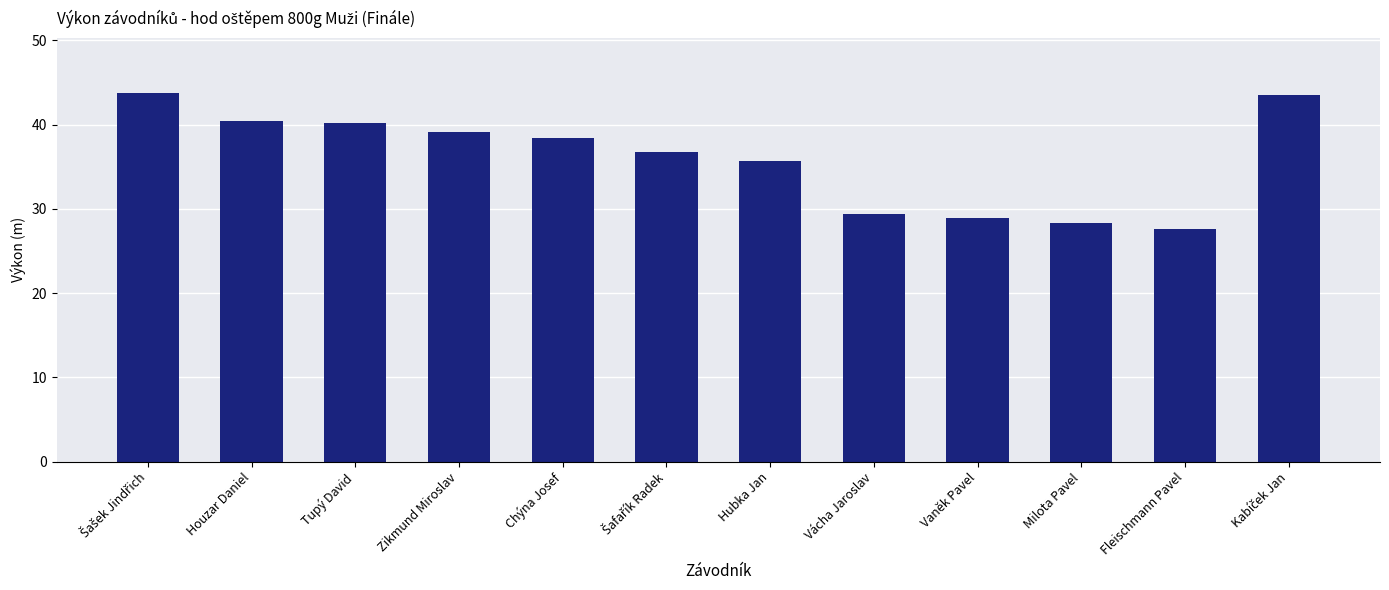

What is the maximum value shown in the chart?

43.7